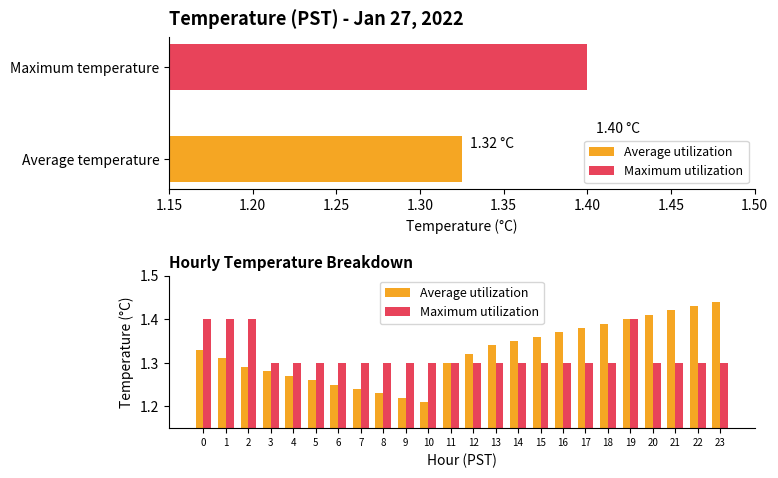

What are all the series names shown in the legend?

Average utilization, Maximum utilization